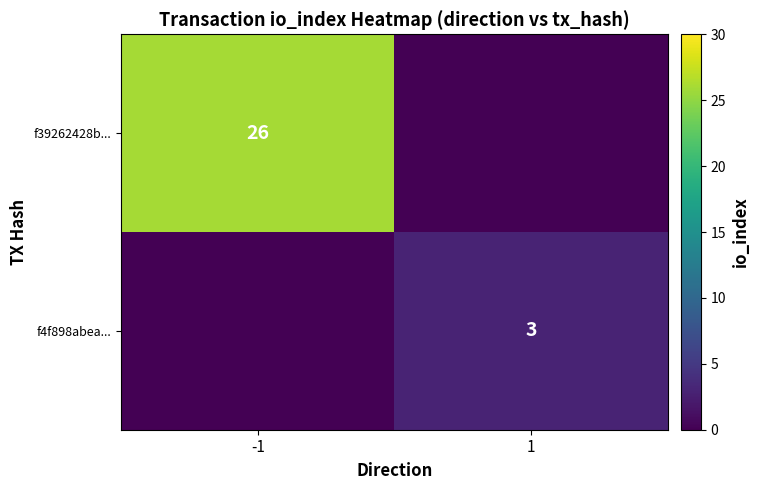

Is it true that f4f898abea... equals 3 at 1?

True